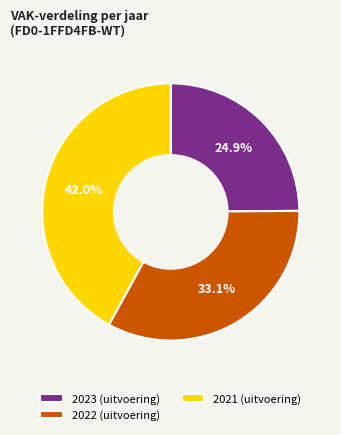

What is the smallest slice in the pie chart?

2023 (uitvoering)